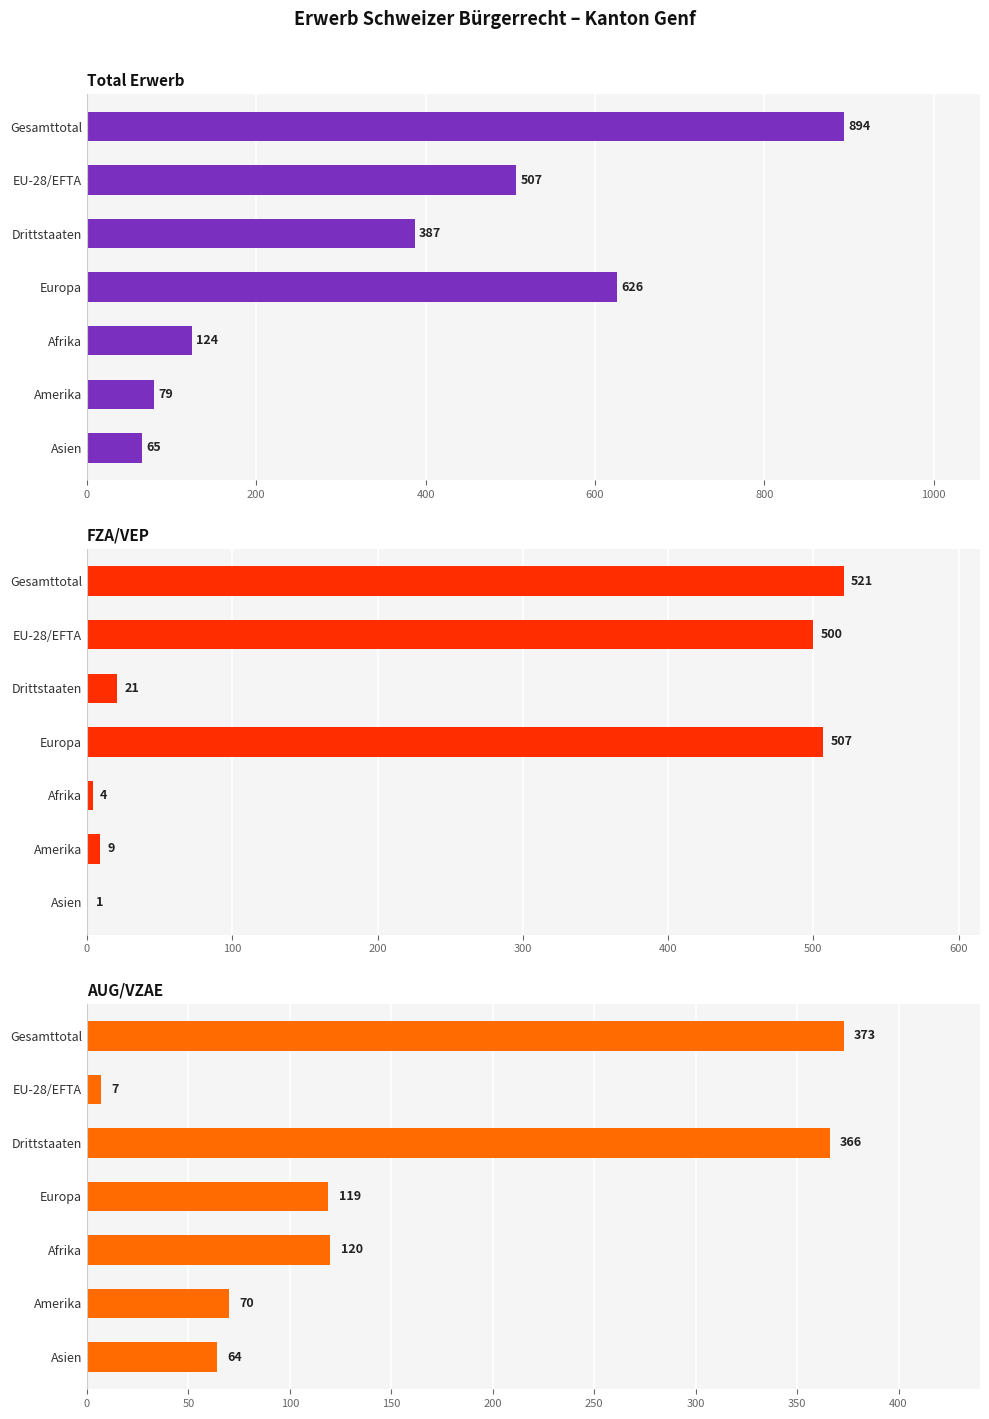

Read the FZA/VEP value at Gesamttotal, to the nearest 50.

500